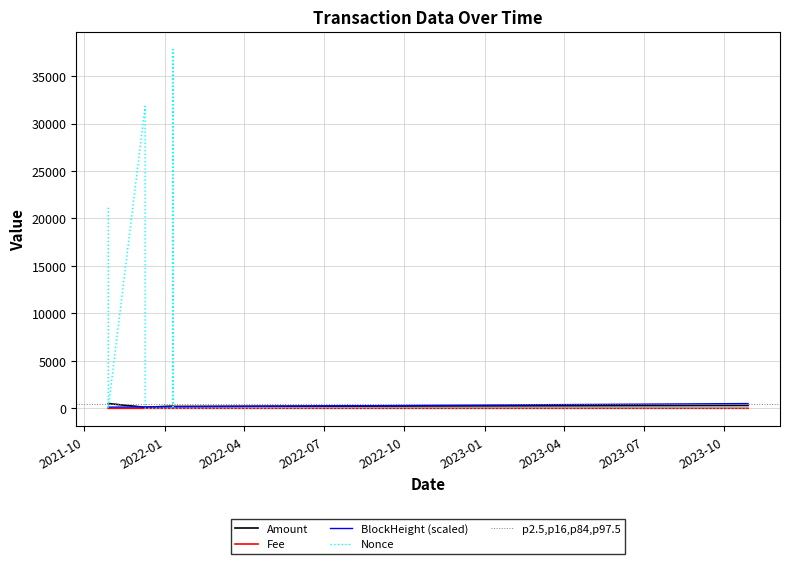

True or false: Fee and Amount cross at least once.

False